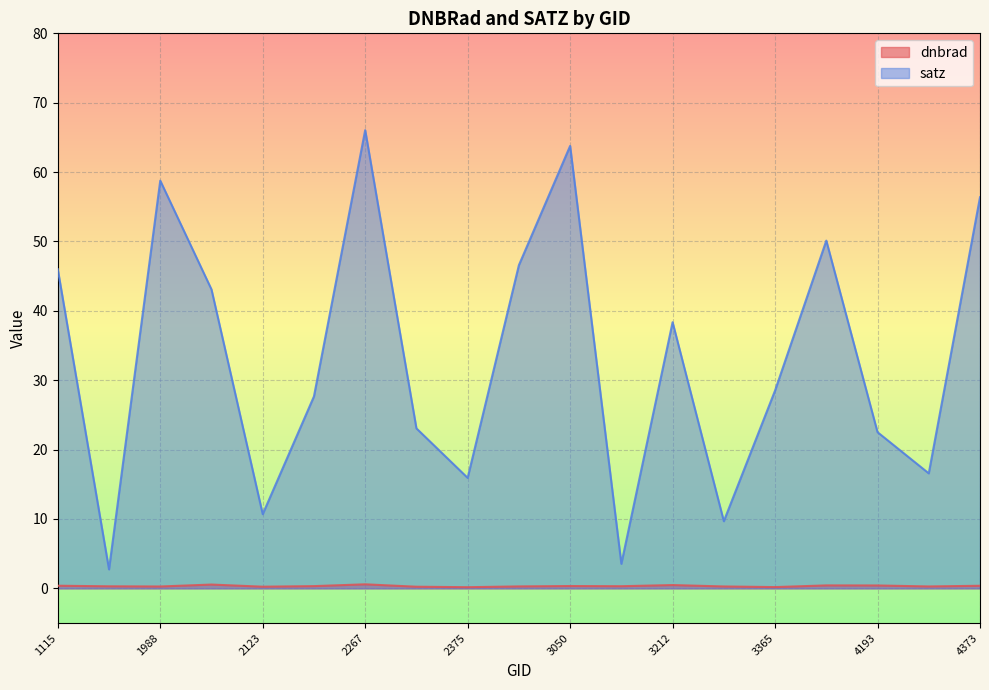

How many distinct data groups are displayed?

2